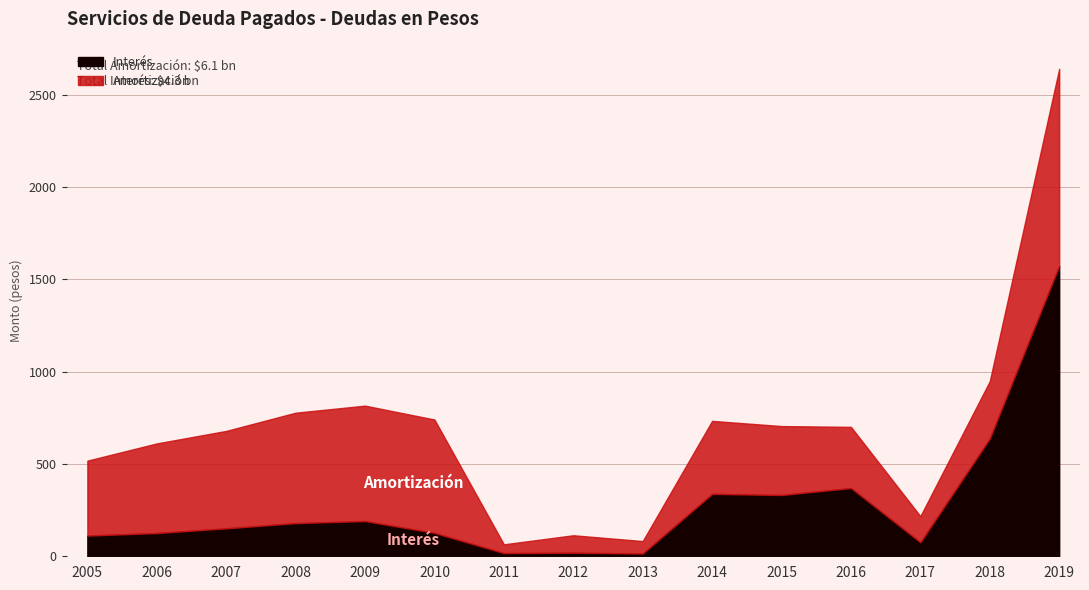

At which category does the chart reach its minimum across all series?

2013